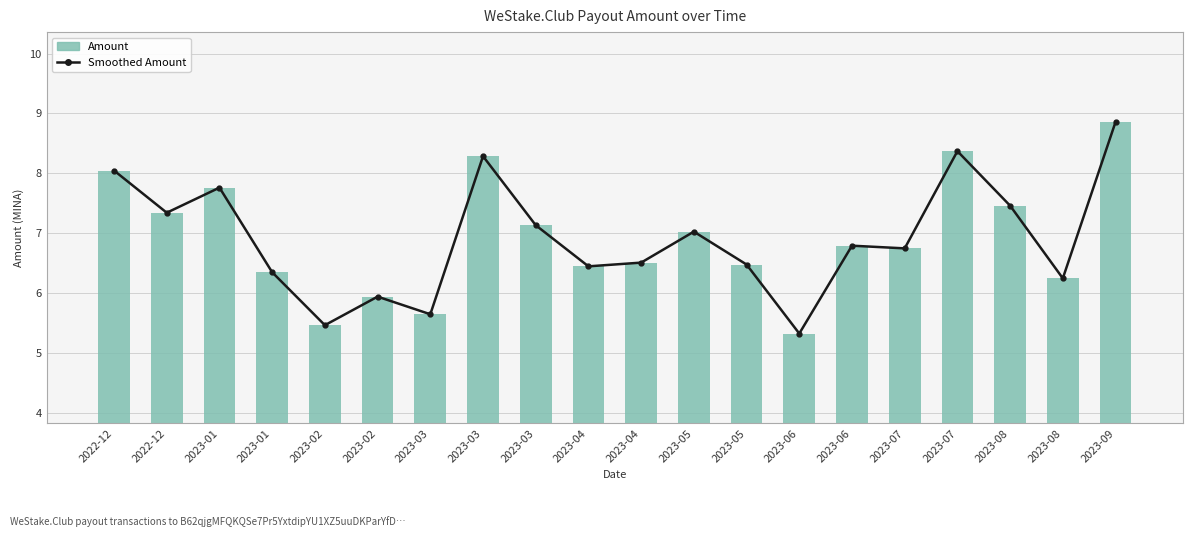

What is the value of the Amount bar at the 7th from the left?

5.6